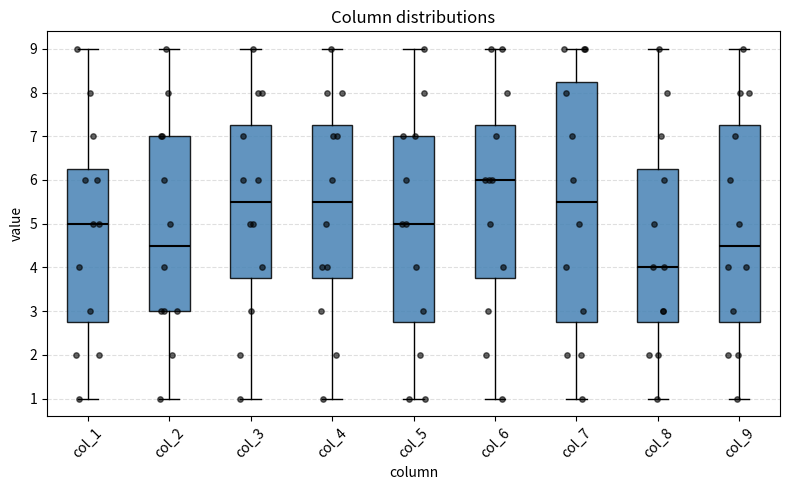

Reading left to right, read every box against the y-axis: the position of its median line, the range the box covers, and the ends of its whiskers. The values are not printed on the chart, so give them approximately, as read against the axis.

col_1: median 5.0, box 2.8 to 6.3, whiskers 1.0 to 9.0
col_2: median 4.5, box 3.0 to 7.0, whiskers 1.0 to 9.0
col_3: median 5.5, box 3.8 to 7.3, whiskers 1.0 to 9.0
col_4: median 5.5, box 3.8 to 7.3, whiskers 1.0 to 9.0
col_5: median 5.0, box 2.8 to 7.0, whiskers 1.0 to 9.0
col_6: median 6.0, box 3.8 to 7.3, whiskers 1.0 to 9.0
col_7: median 5.5, box 2.8 to 8.3, whiskers 1.0 to 9.0
col_8: median 4.0, box 2.8 to 6.3, whiskers 1.0 to 9.0
col_9: median 4.5, box 2.8 to 7.3, whiskers 1.0 to 9.0